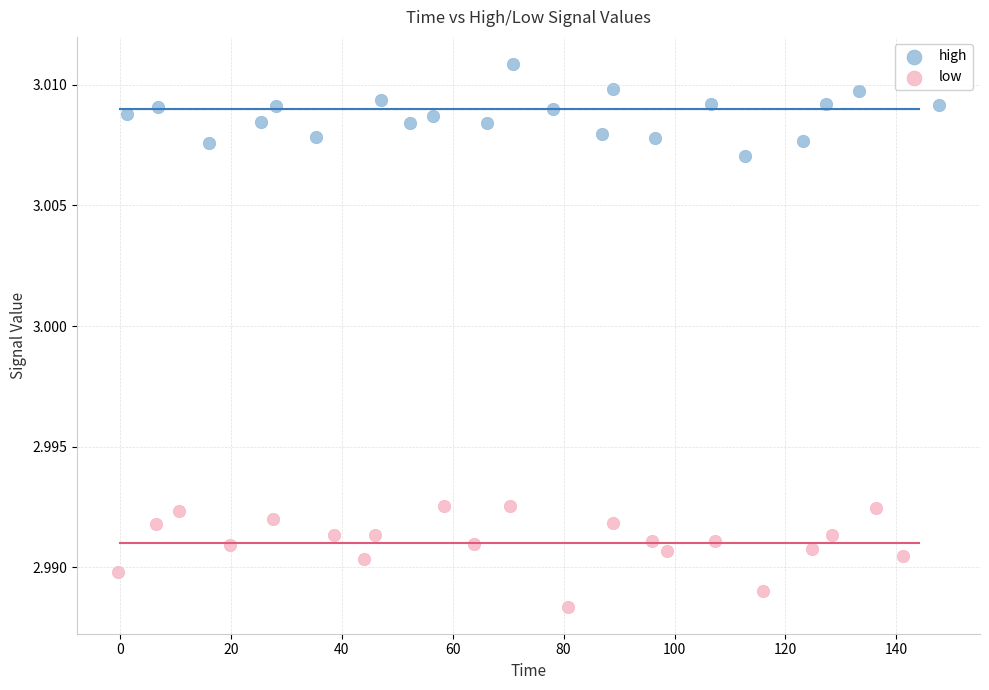

Which series has the widest spread of Y values?

low